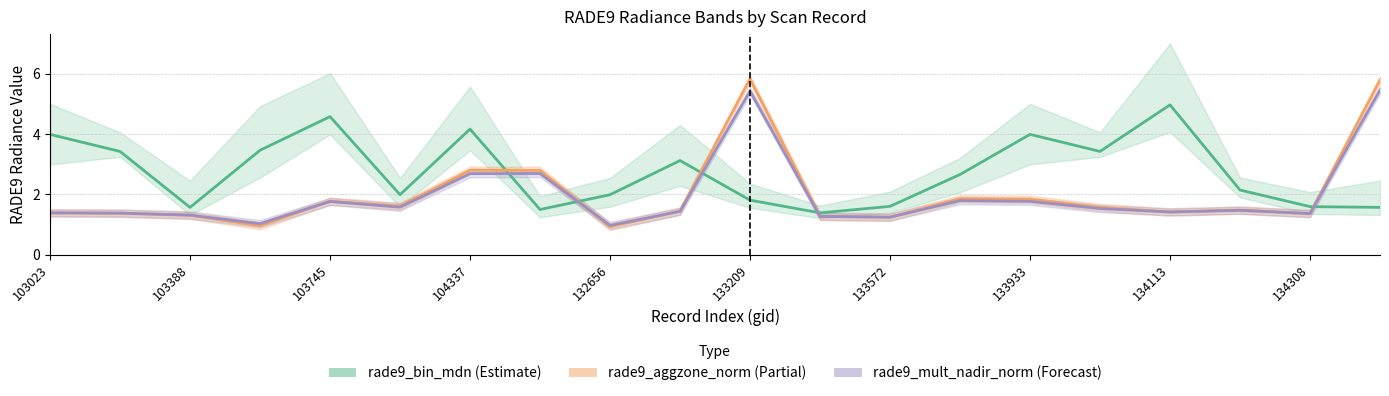

What are all the series names shown in the legend?

rade9_bin_mdn, rade9_aggzone_norm, rade9_mult_nadir_norm